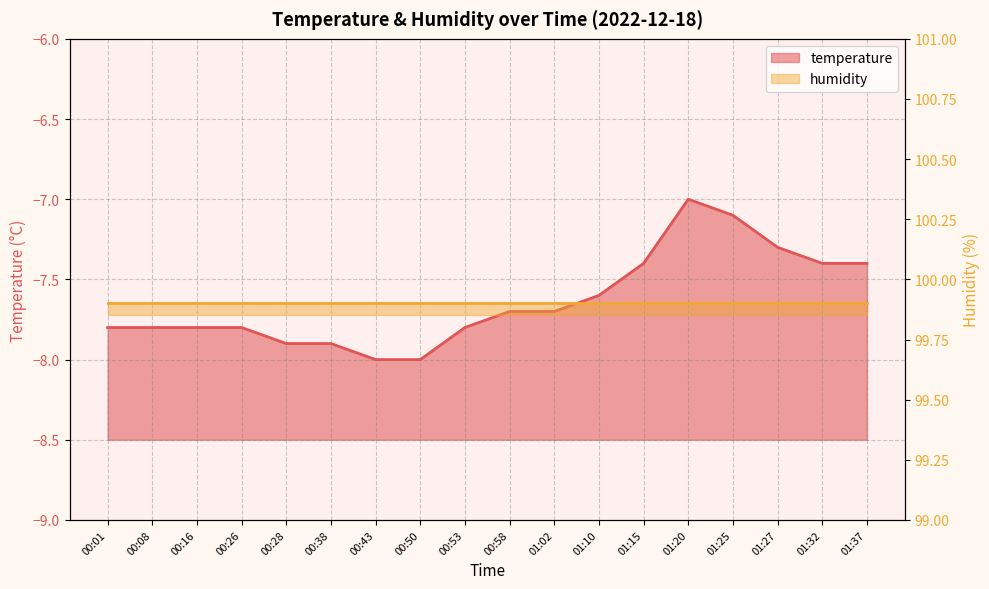

What is the difference between the values at 00:53 and 00:50?

0.2